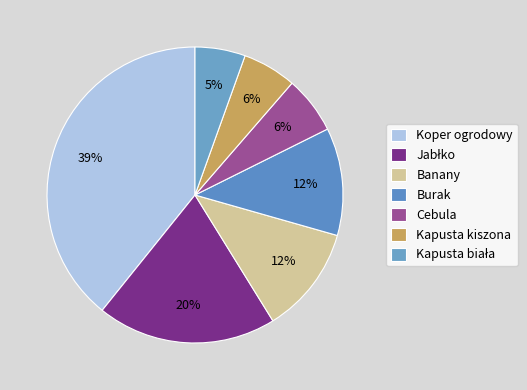

Count the number of slices in the pie.

7